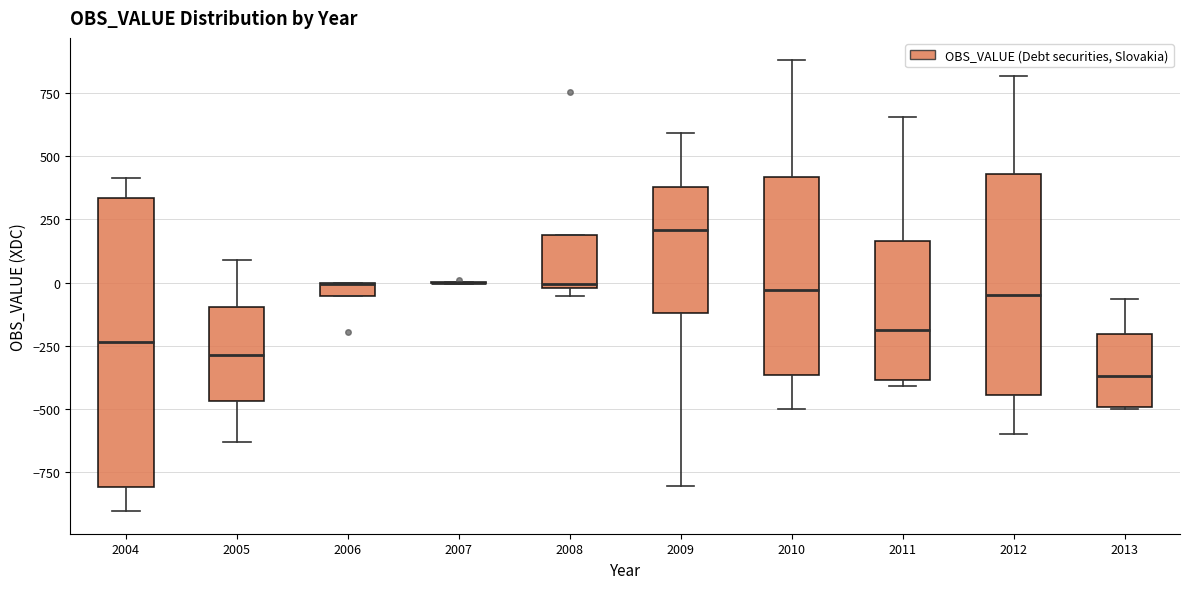

Comparing the boxes themselves (not the whiskers), which one is the tallest?

2004